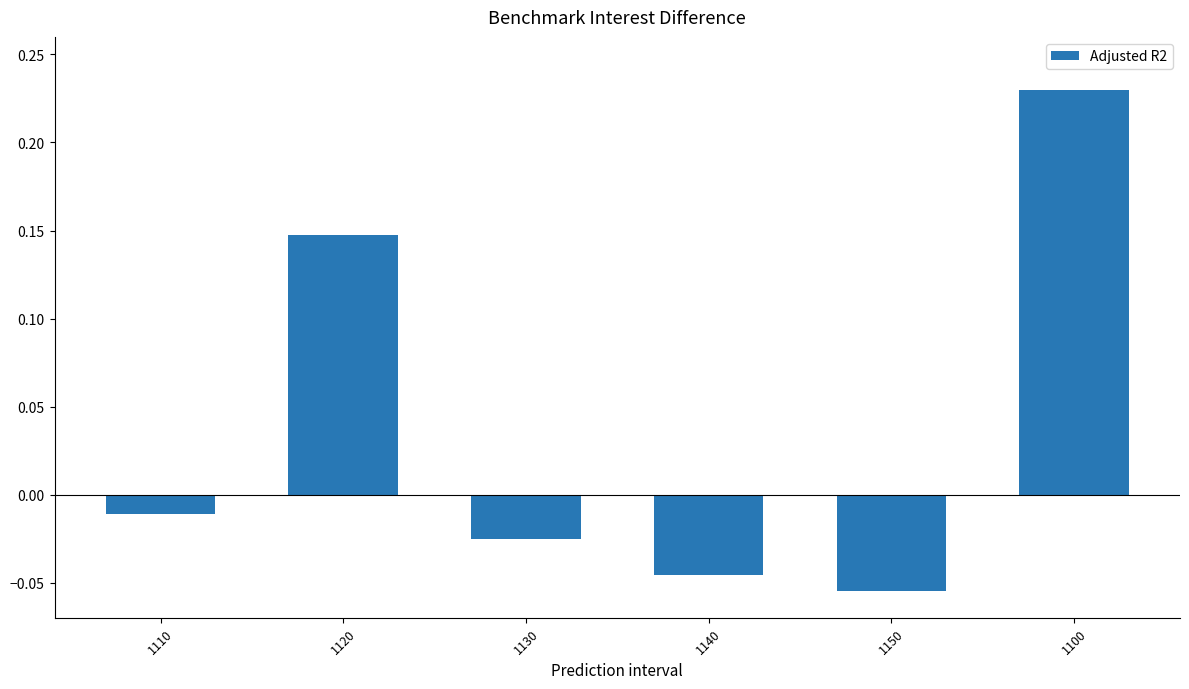

What is the label of the 4th bar from the right?

1130